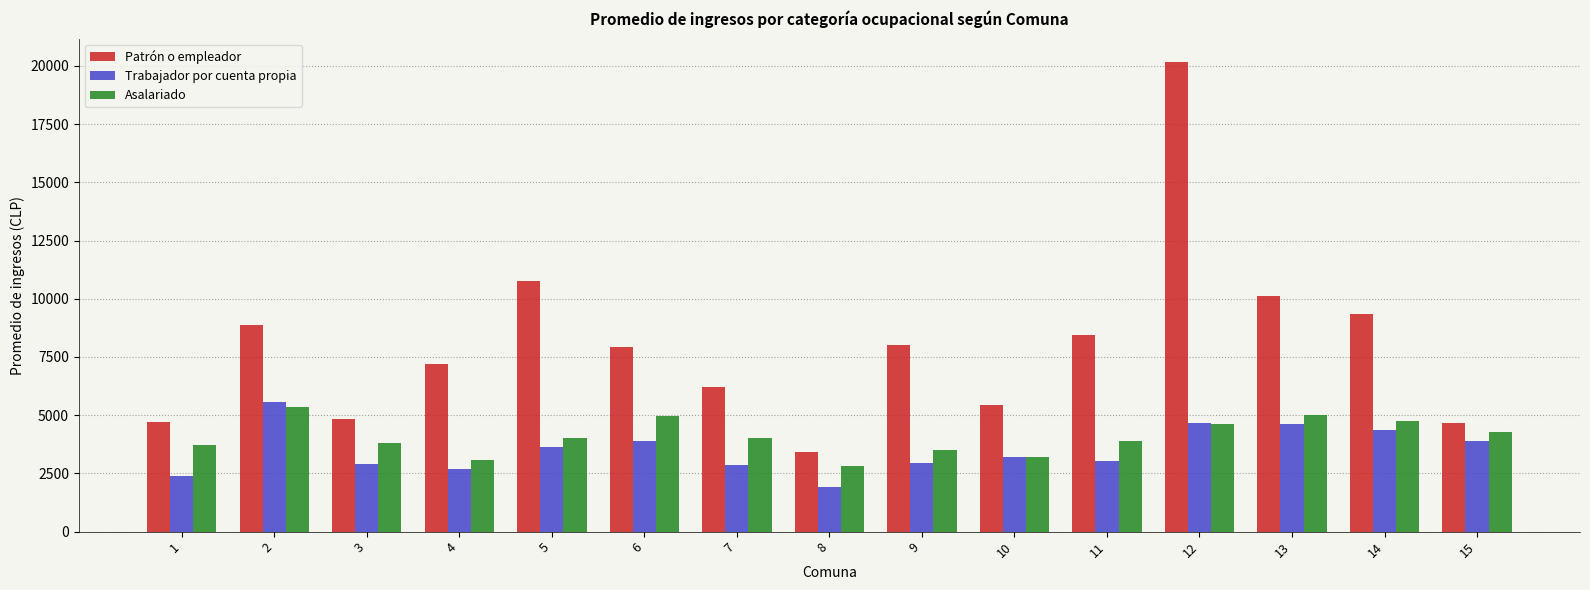

At which label does Asalariado reach its peak?

2